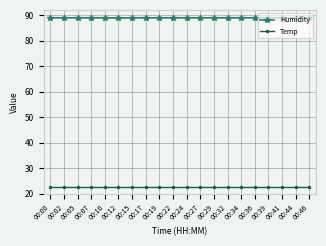

Which series has the largest total across all categories?

Humidity